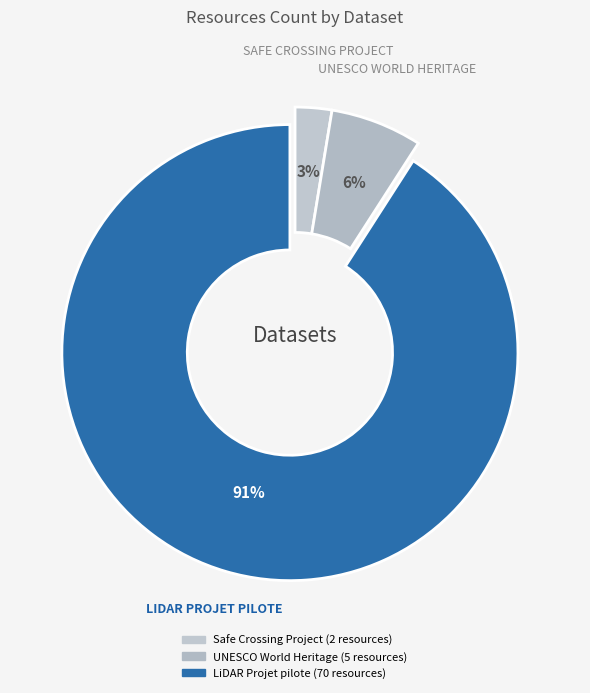

The LiDAR Projet pilote slice represents 78% of the pie. True or false?

False